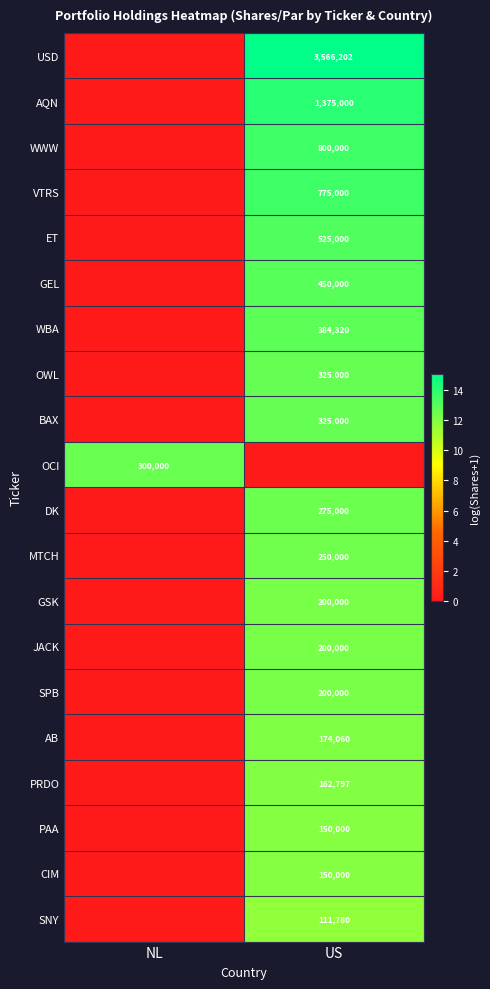

At which category is the sum across all series the highest?

US